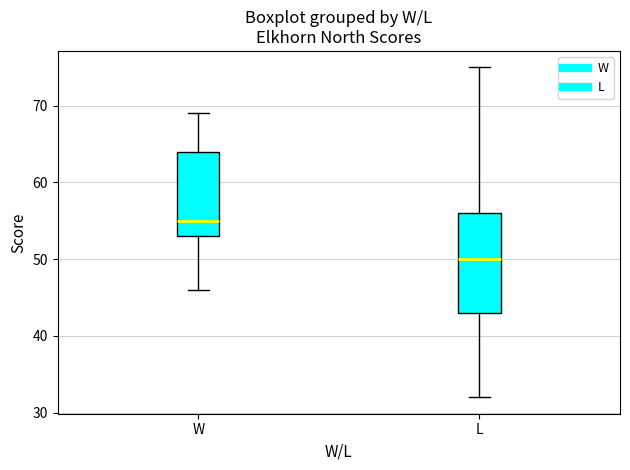

Which box has the lowest median line?

L